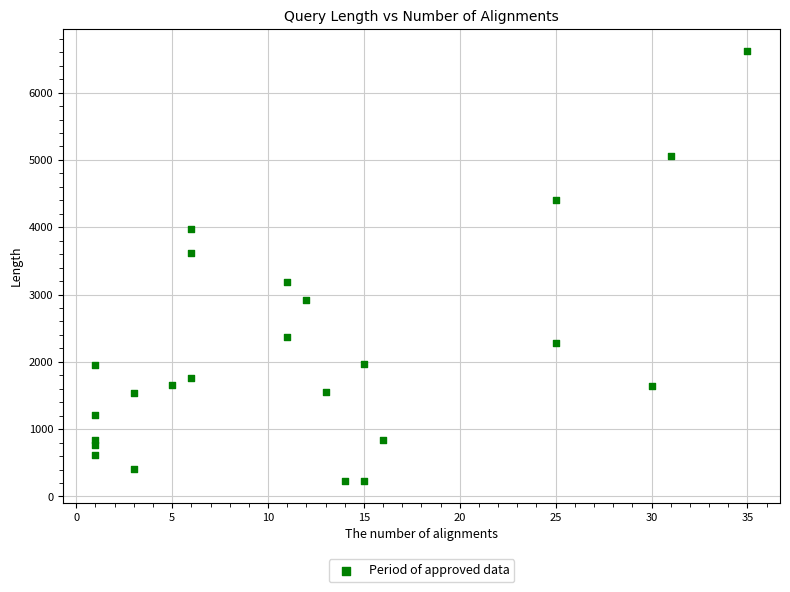

What is the range of X values (max minus min)?

34